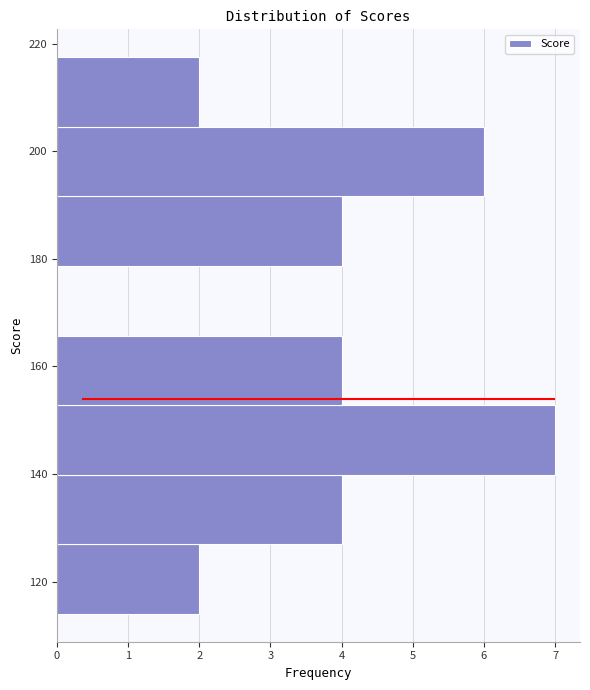

Reading bottom to top, transcribe this chart: for each bar, give the range it covers on the y-axis and its length. Neither the bar edges nor the lengths are printed on the chart, so give them approximately, as read against the axes.

114 to 126: 2
126 to 140: 4
140 to 152: 7
152 to 166: 4
166 to 178: 0
178 to 192: 4
192 to 204: 6
204 to 218: 2